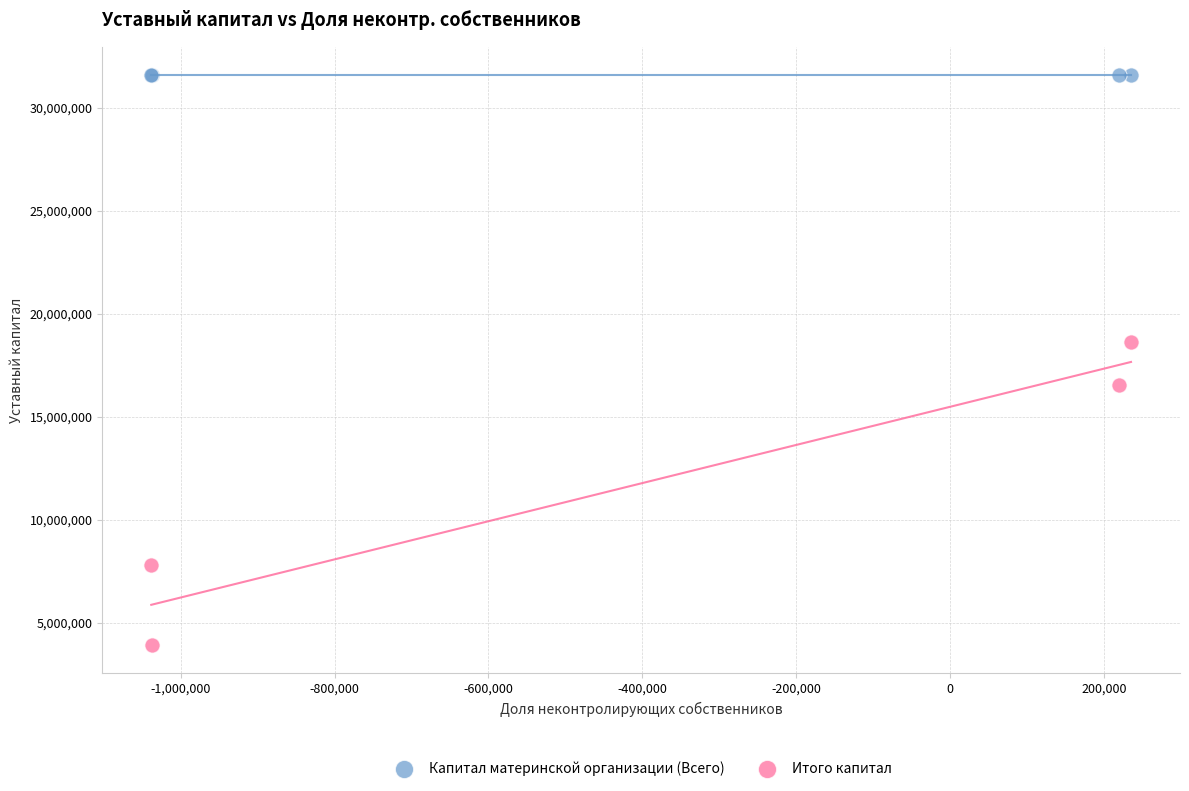

Which series contains the lowest Y value?

Итого капитал